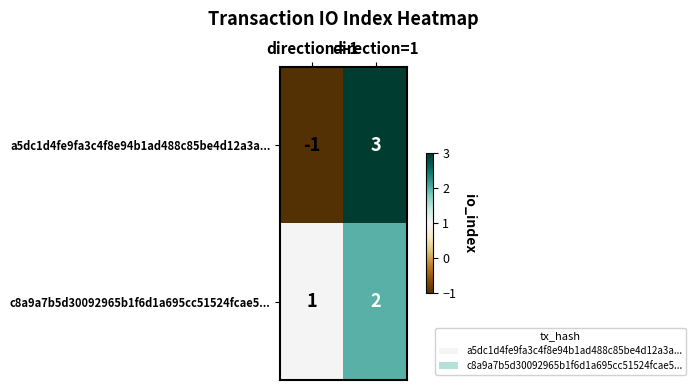

Which series has the largest range (max minus min)?

a5dc1d4fe9fa3c4f8e94b1ad488c85be4d12a3a...